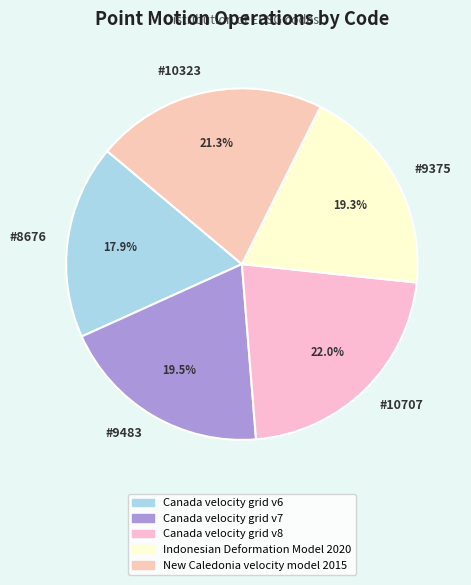

Does #10707 represent more than half of the total?

No